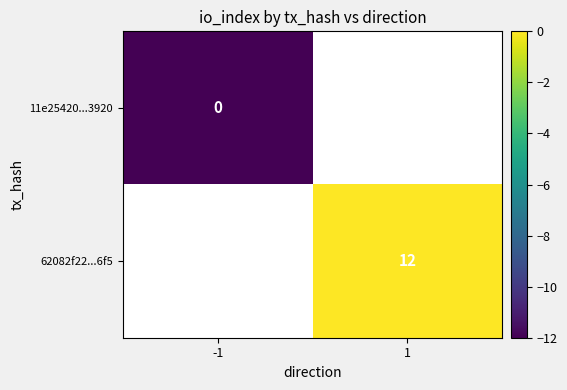

The 62082f22...6f5 series shows 12 at 1. True or false?

True